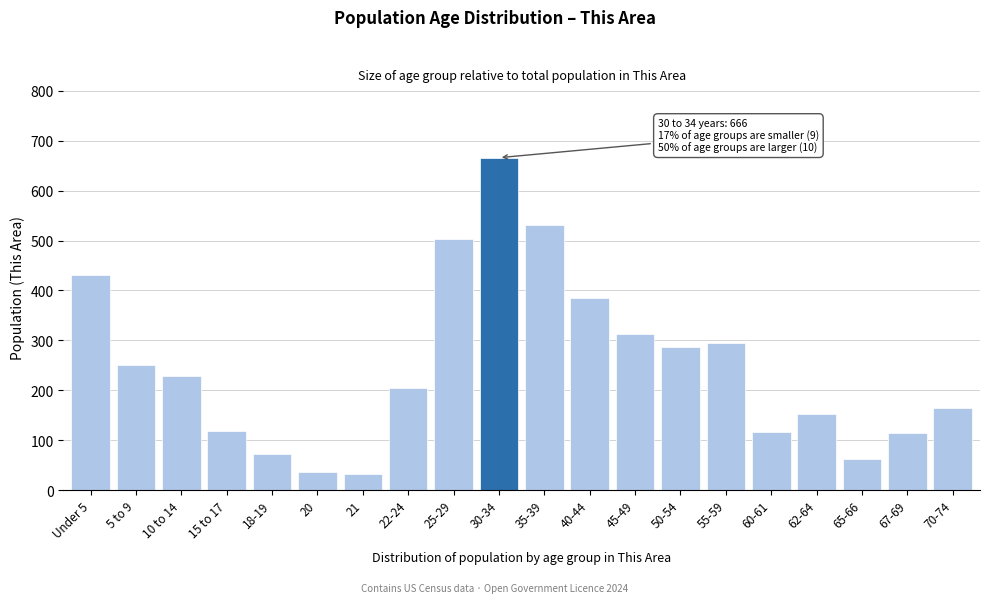

Approximately how many times larger is the value at 55-59 compared to 50-54?

1.0